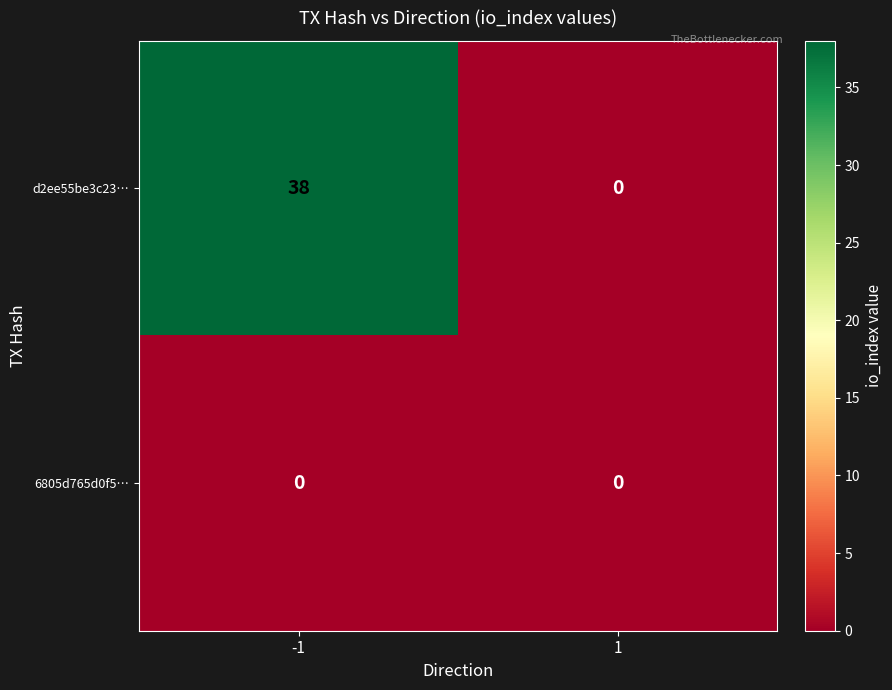

List the series in order of their peak value, highest first.

d2ee55be3c23…, 6805d765d0f5…